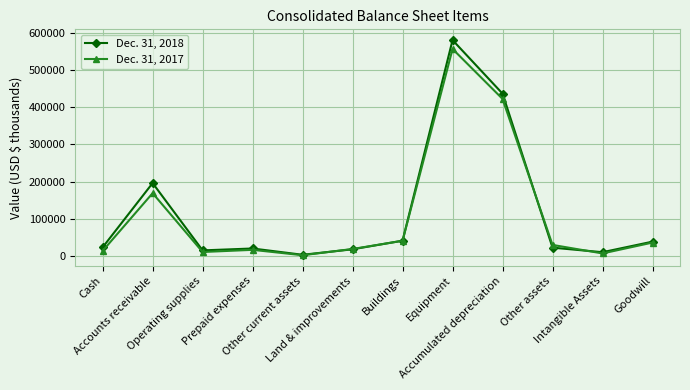

What is the average value of the Dec. 31, 2017 series?

109903